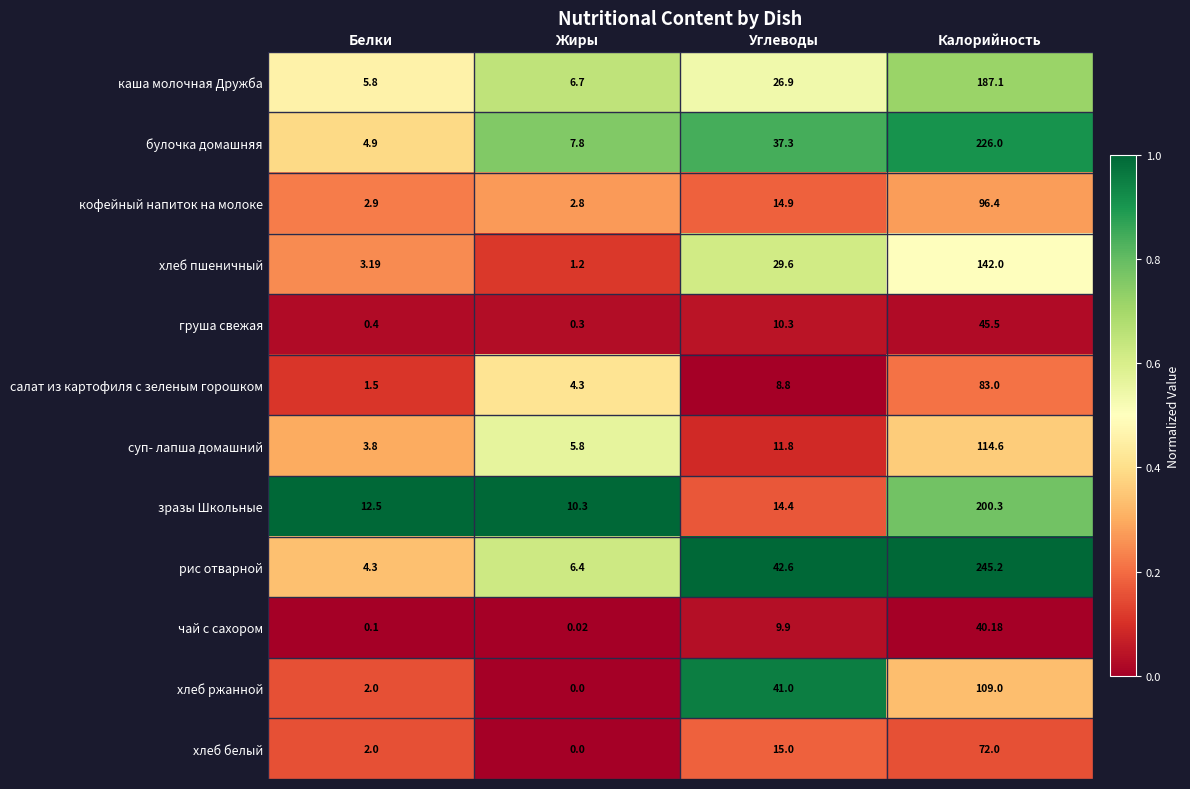

Is the value of чай с сахором at Углеводы greater than the value of хлеб белый at Калорийность?

No